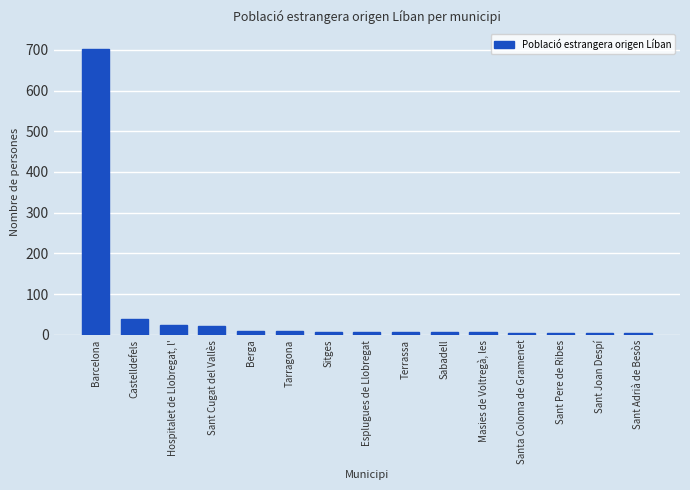

At which category does the chart reach its peak across all series?

Barcelona